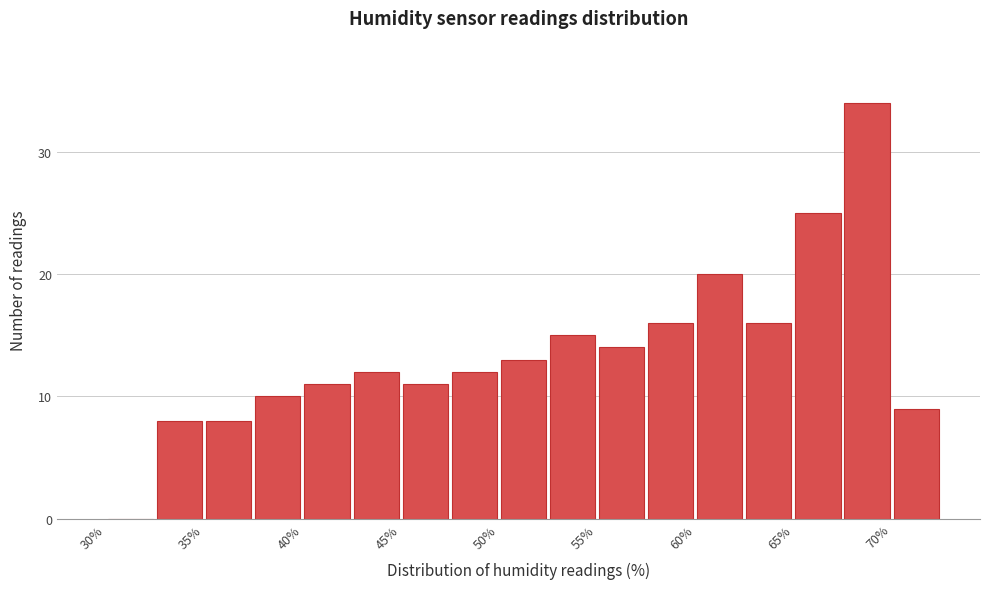

Over which range of the x-axis is the bar tallest?

67.5 to 70.0